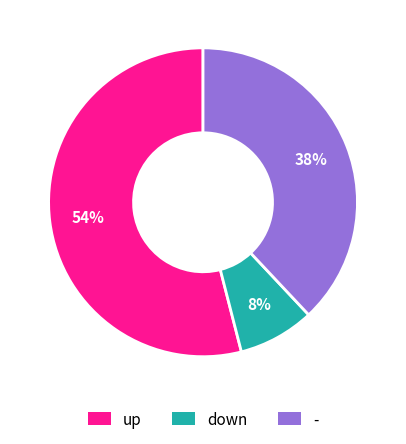

Which category accounts for the majority?

up